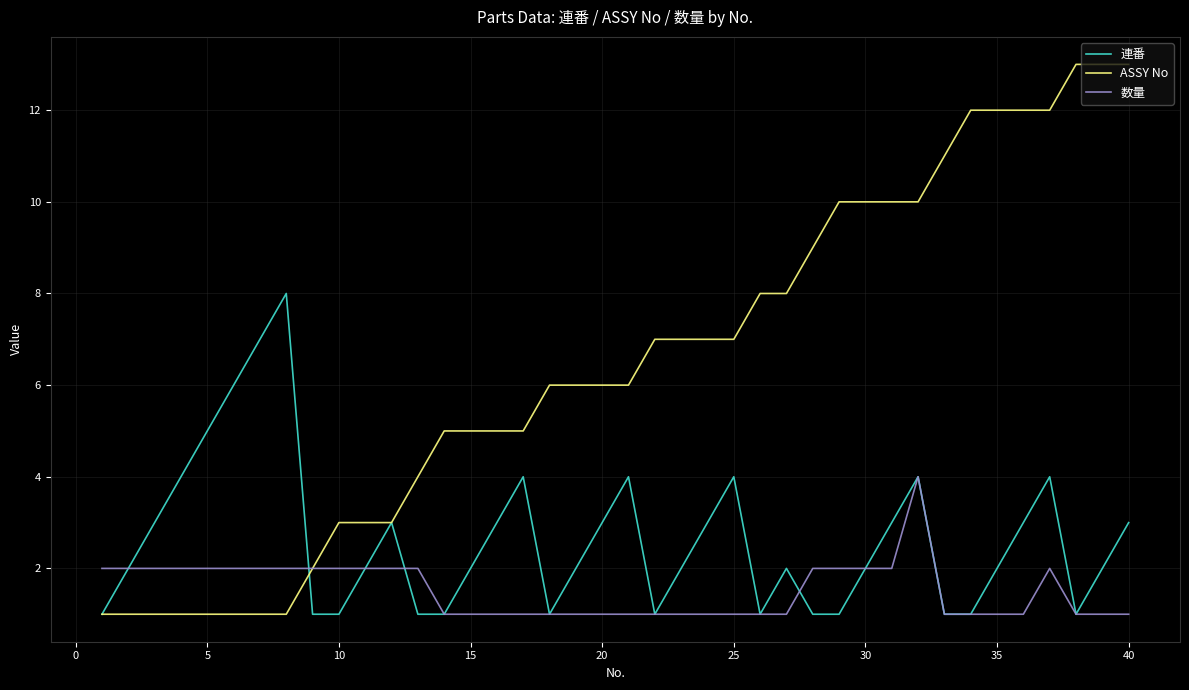

What is the maximum value for 数量?

4